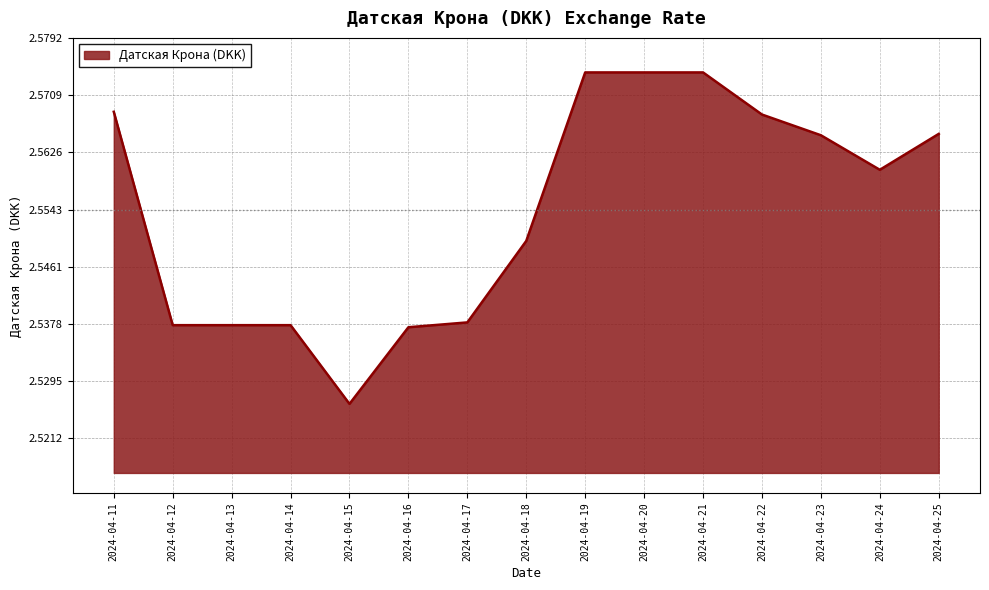

Between 2024-04-12 and 2024-04-22, which is larger?

2024-04-22